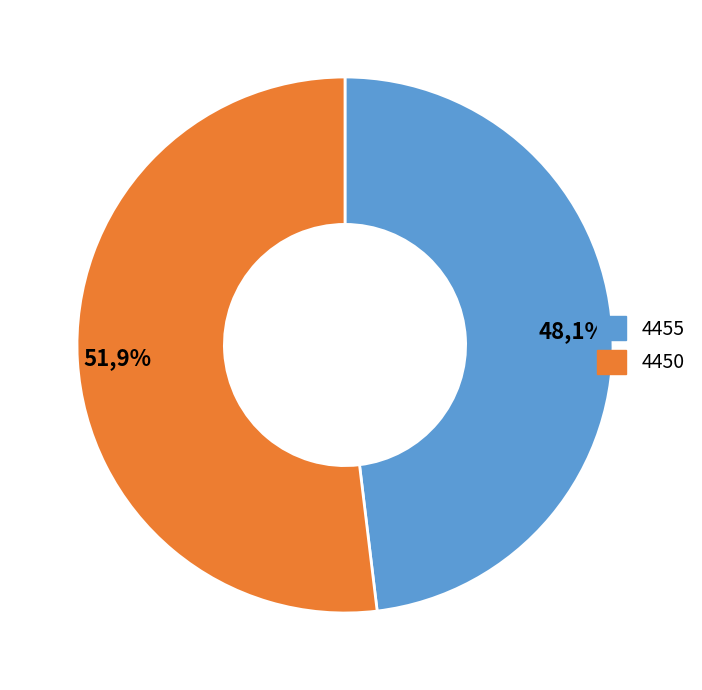

To the nearest percent, what is the average slice percentage?

50%